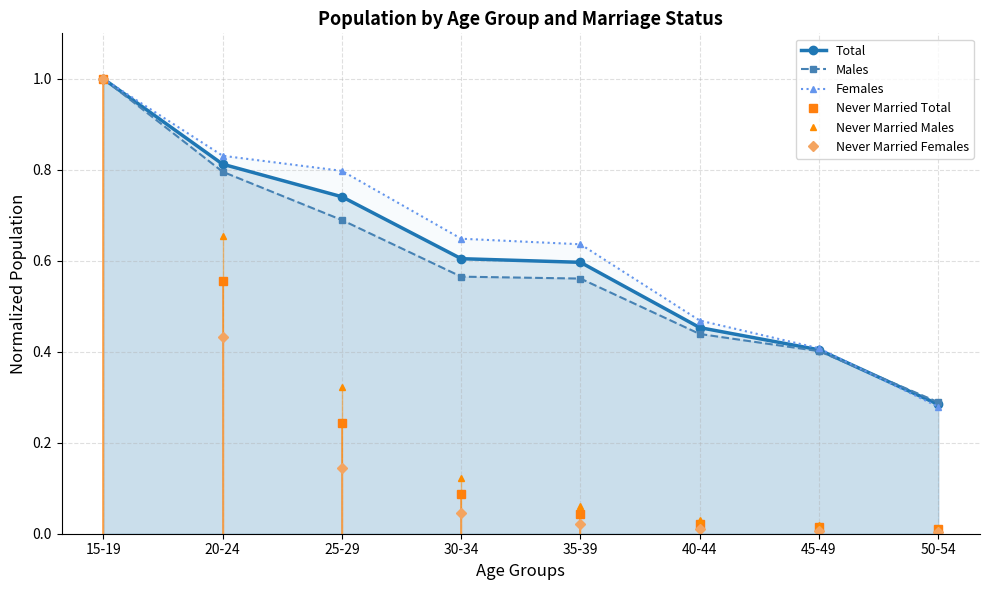

What are all the series names shown in the legend?

Total, Males, Females, Never Married Total, Never Married Males, Never Married Females